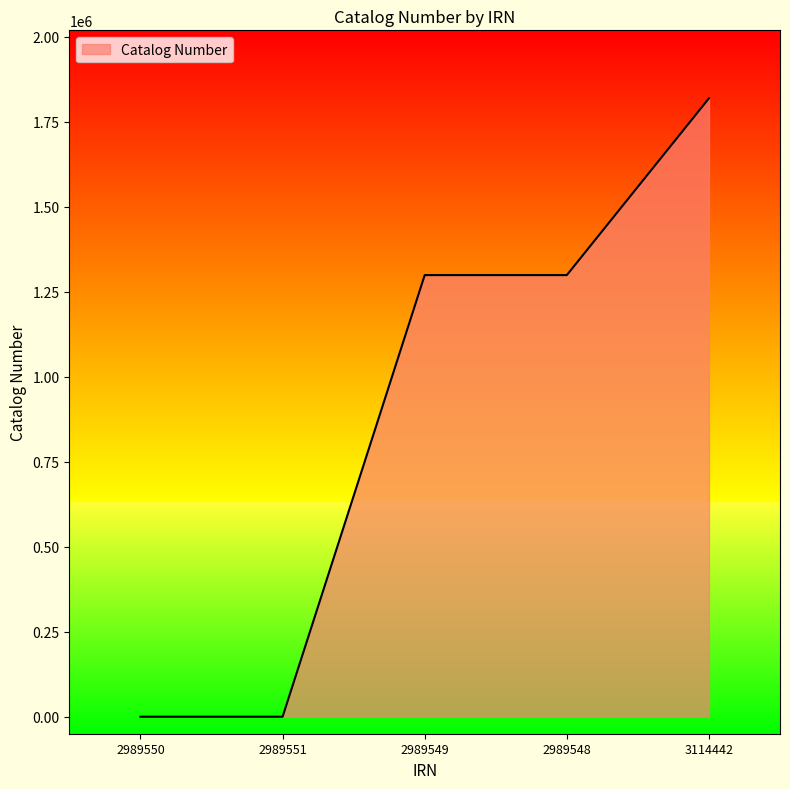

What is the sum of the values at 3114442 and 2989551?

1818999